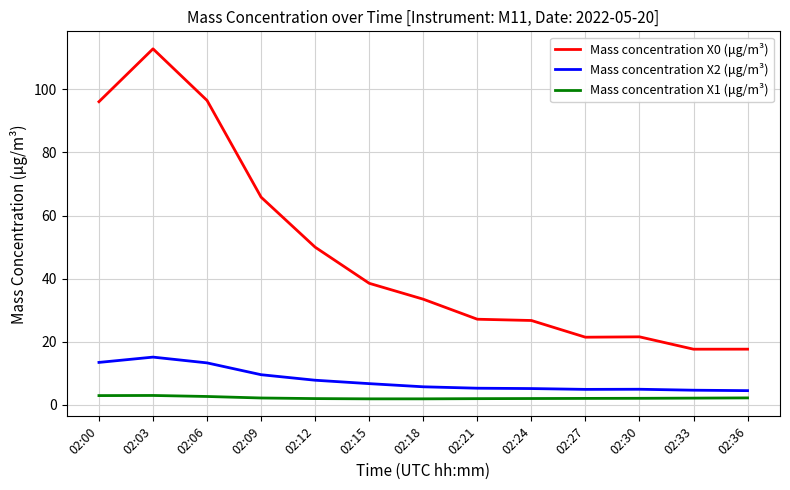

What is the difference between the maximum and minimum values in the Mass concentration X1 (μg/m³) series?

1.1